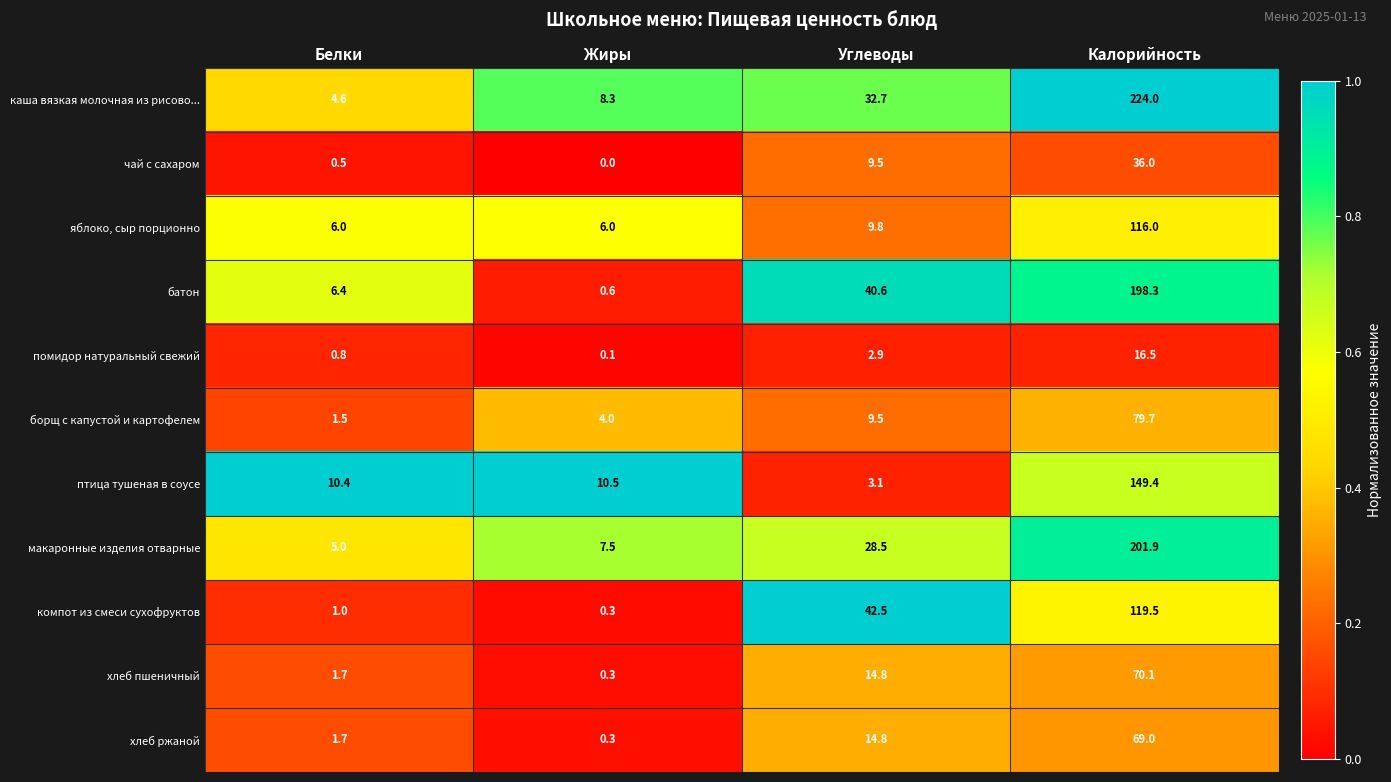

Between Жиры and Углеводы, which series saw the biggest shift?

компот из смеси сухофруктов